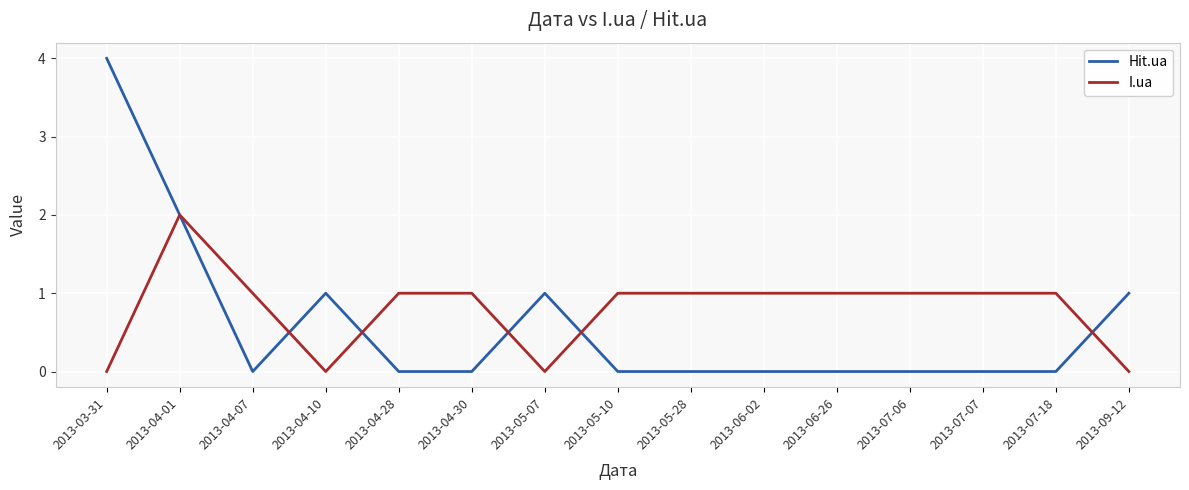

What position from the right is 2013-06-02?

6